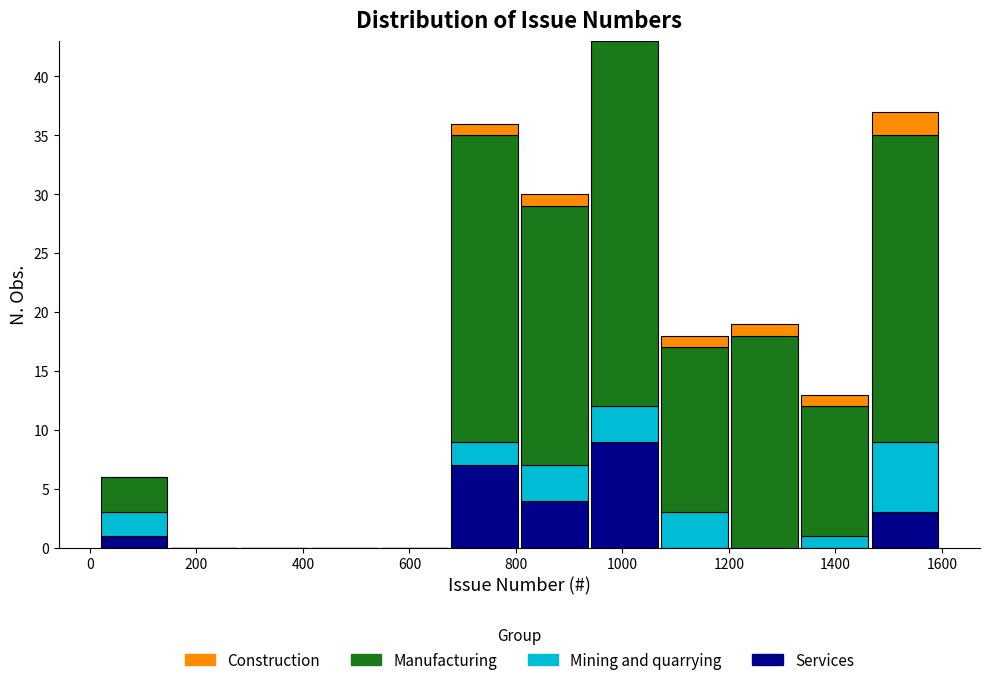

Reading left to right, transcribe this chart: for each stacked bar, give the range it covers on the x-axis and its total height. Neither the bar edges nor the heights are printed on the chart, so give them approximately, as read against the axes.

20 to 140: 6
140 to 280: 0
280 to 420: 0
420 to 540: 0
540 to 680: 0
680 to 800: 36
800 to 940: 30
940 to 1060: 43
1060 to 1200: 18
1200 to 1340: 19
1340 to 1460: 13
1460 to 1600: 37